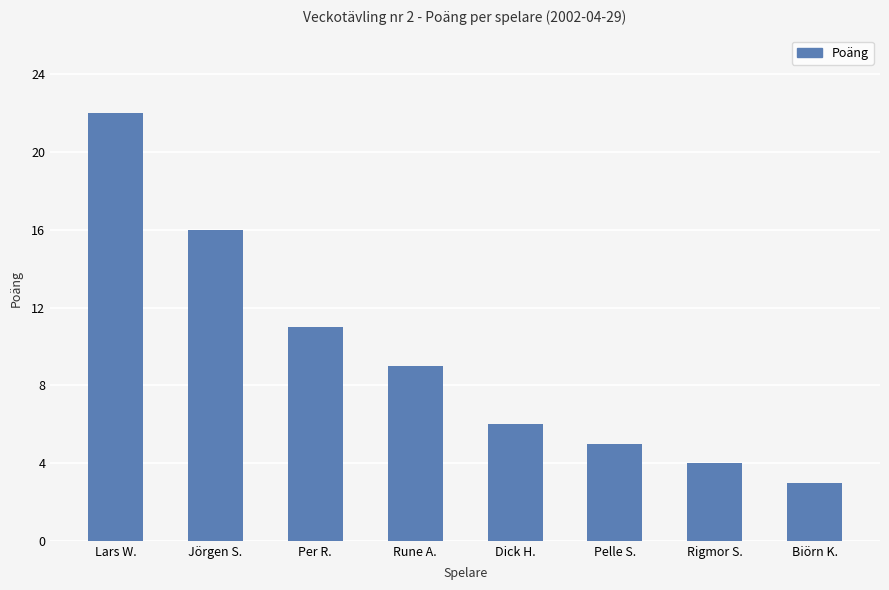

Reading left to right, what are all the values shown in this chart?

22	16	11	9	6	5	4	3